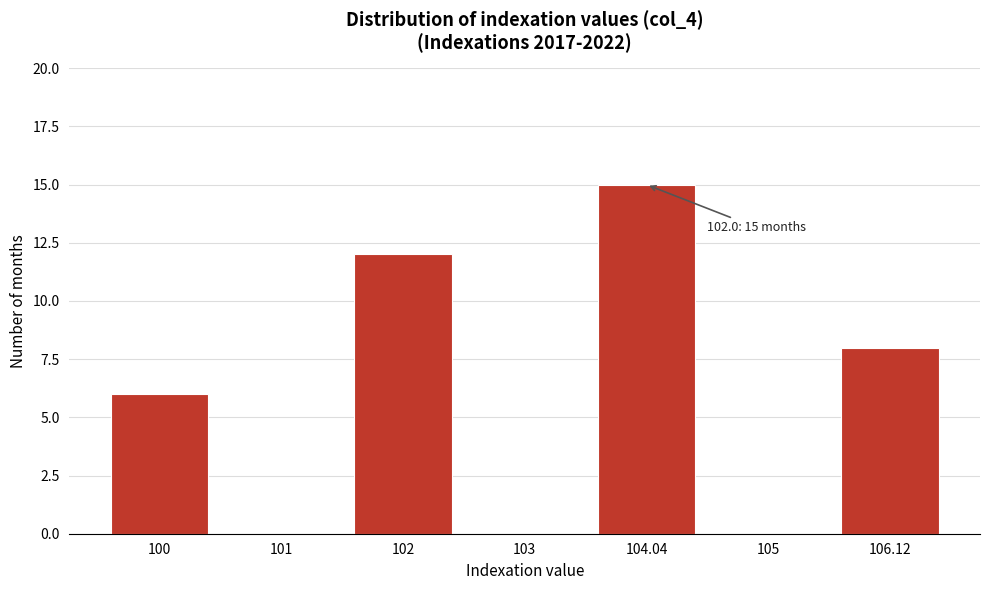

Reading left to right, extract all data points from this chart.

100=6	101=0	102=12	103=0	104.04=15	105=0	106.12=8